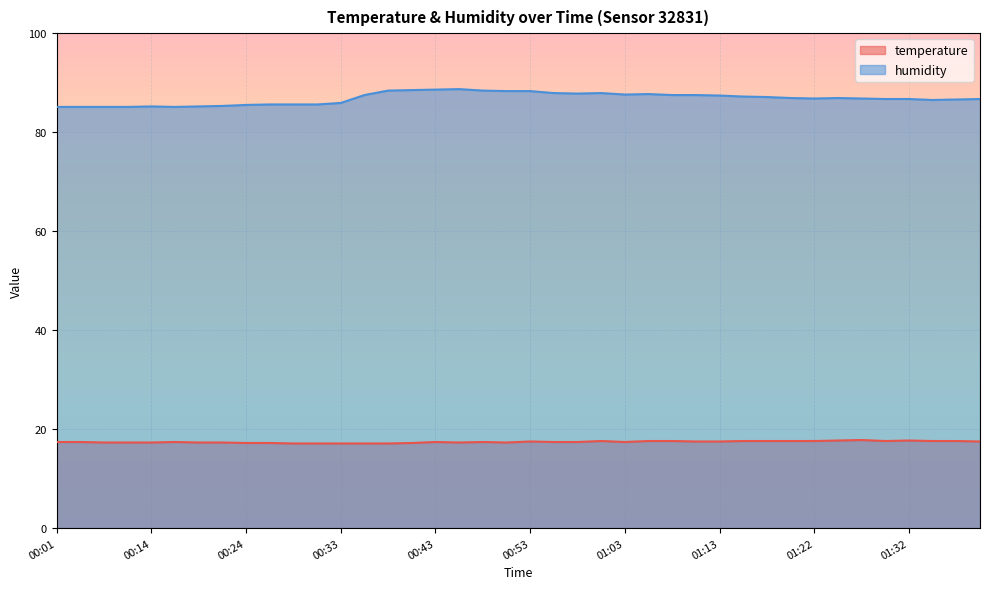

The humidity series shows 87.6 at 01:03. True or false?

True